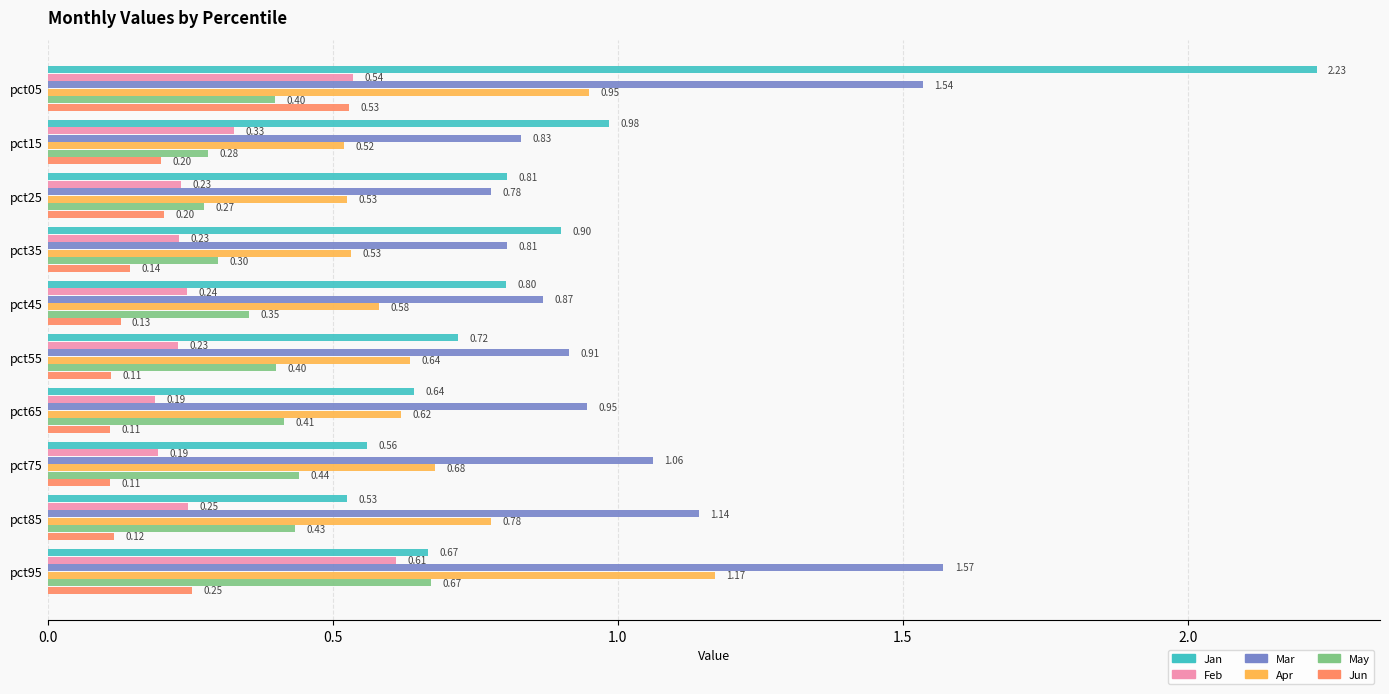

At pct25, list the series in order from smallest to largest.

Jun, Feb, May, Apr, Mar, Jan